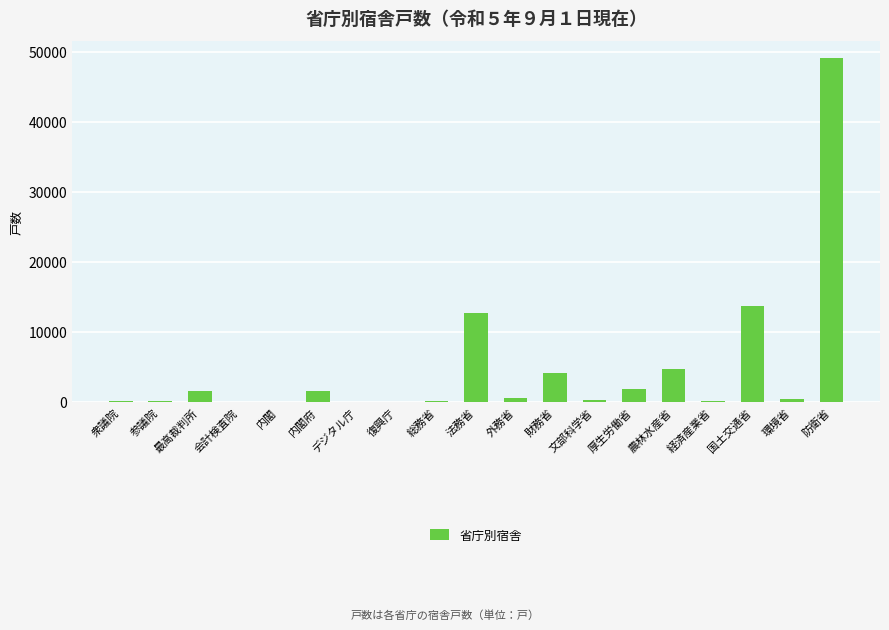

What is the maximum value shown in the chart?

49116